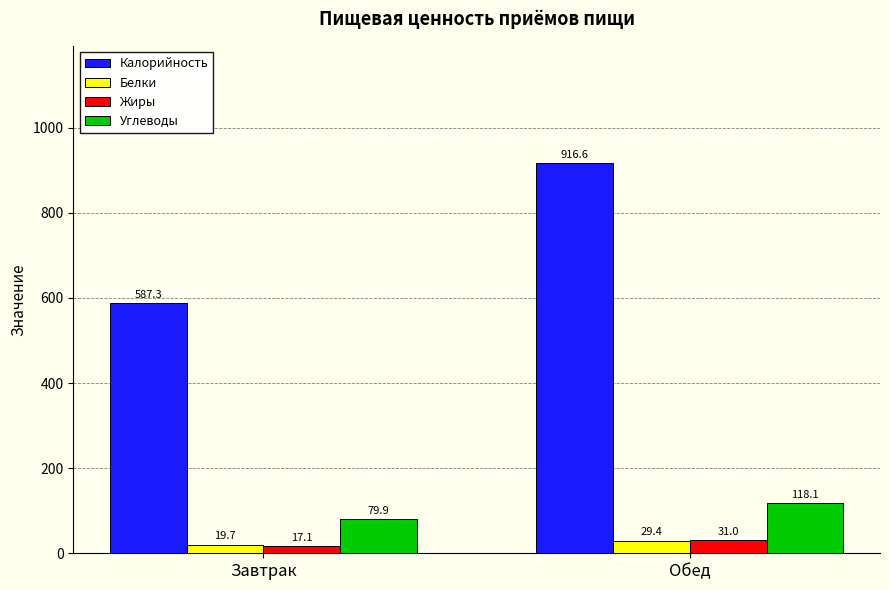

Which series has the widest spread of values?

Калорийность